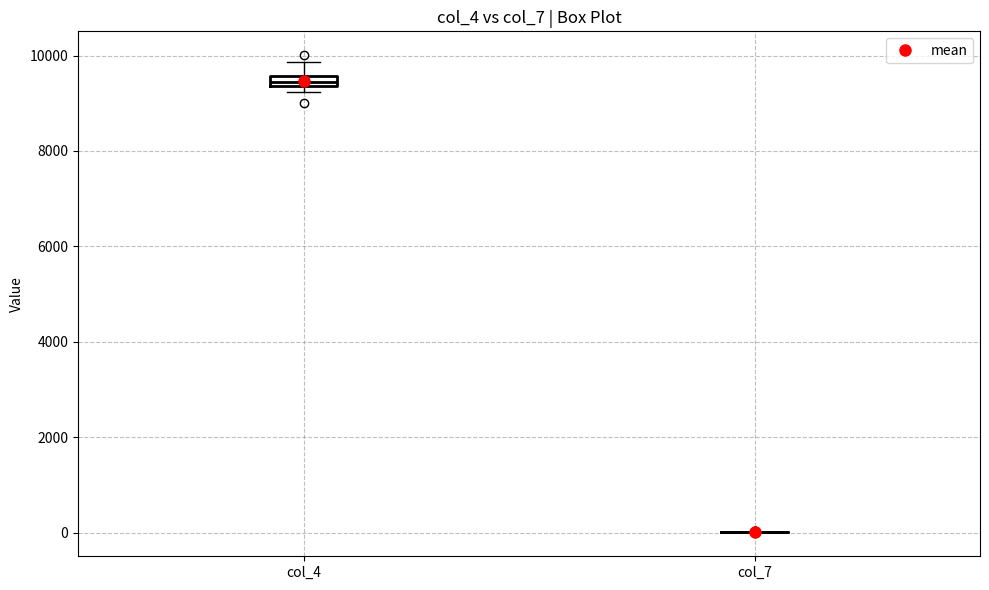

Which box is the tallest, from its lower edge to its upper edge?

col_4